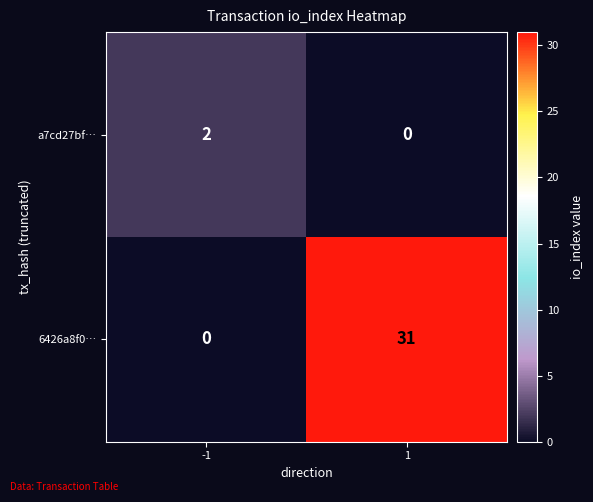

Count the number of data series in this chart.

2